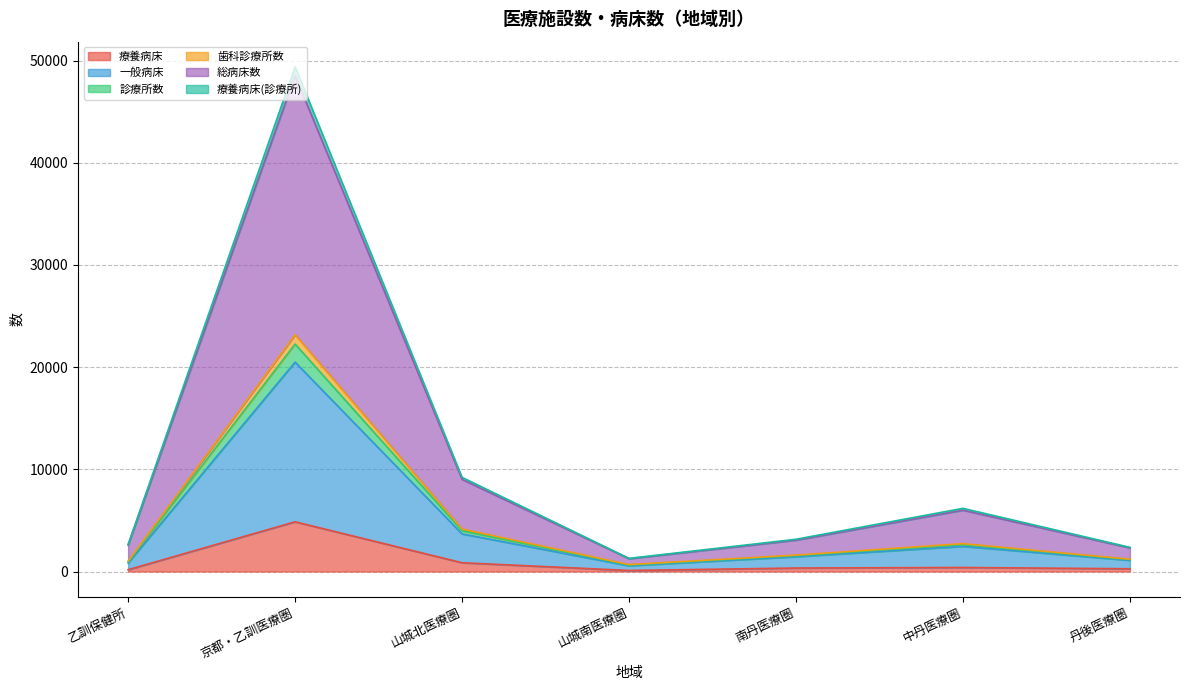

What is the total value across all series at 山城南医療圏?

1285